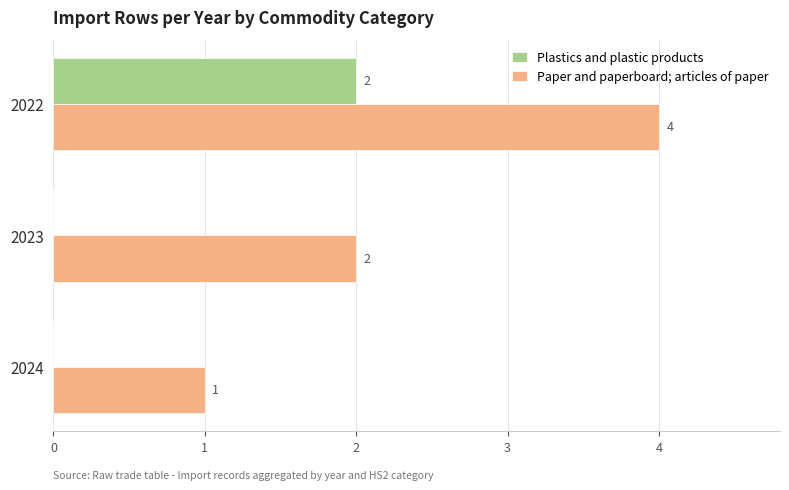

At which category is the sum across all series the highest?

2022